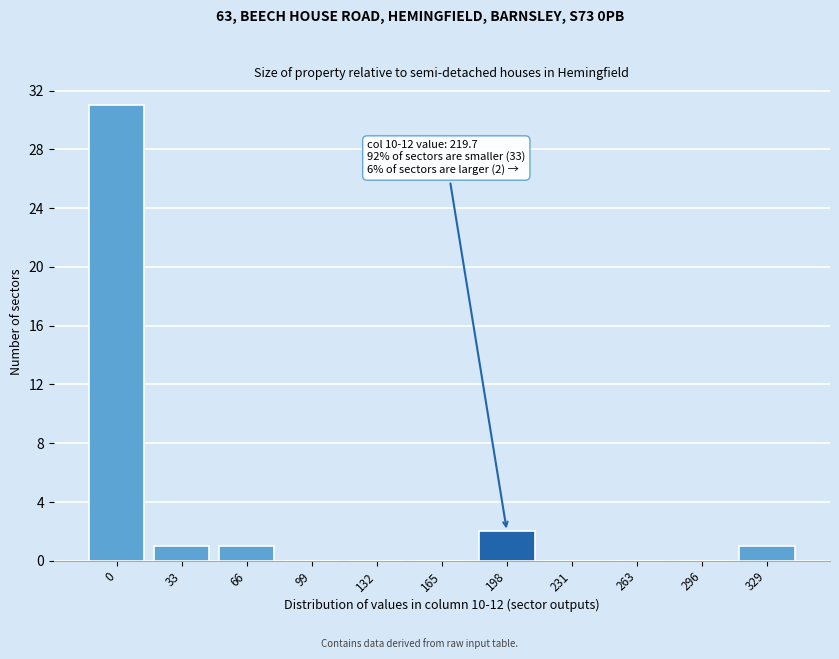

Reading left to right, transcribe all the data shown in this chart.

0=31	33=1	66=1	99=0	132=0	165=0	198=2	231=0	263=0	296=0	329=1